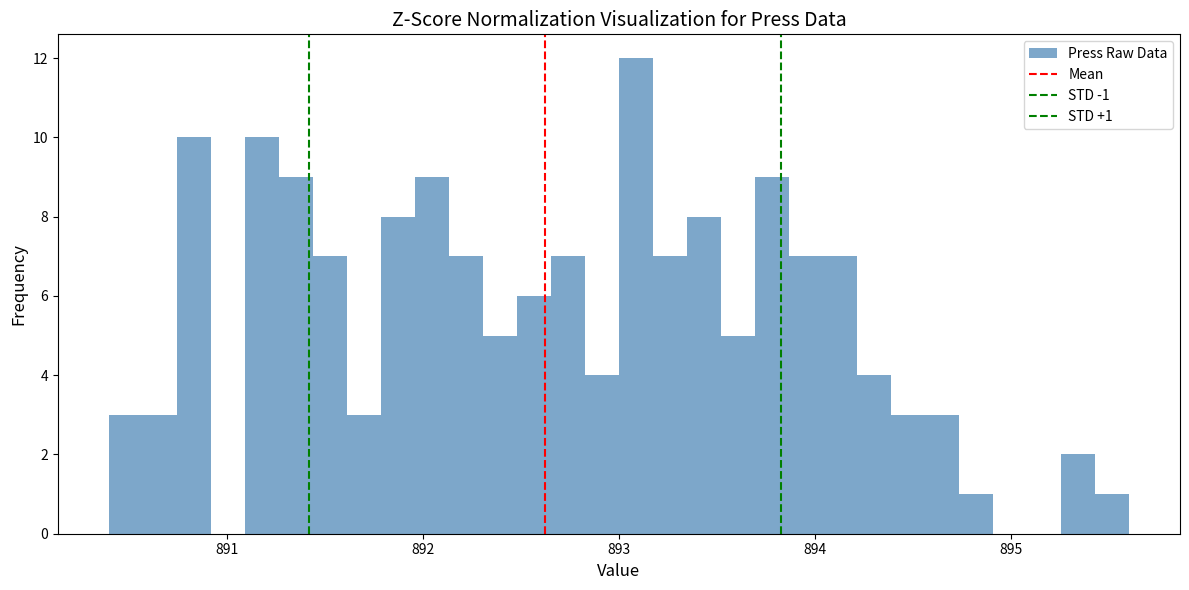

Read against the x-axis, roughly where is the centre of the tallest bar?

893.1